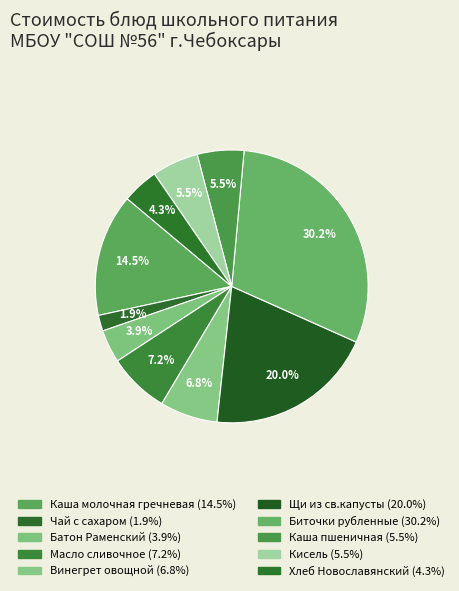

How many slices are in this pie chart?

10